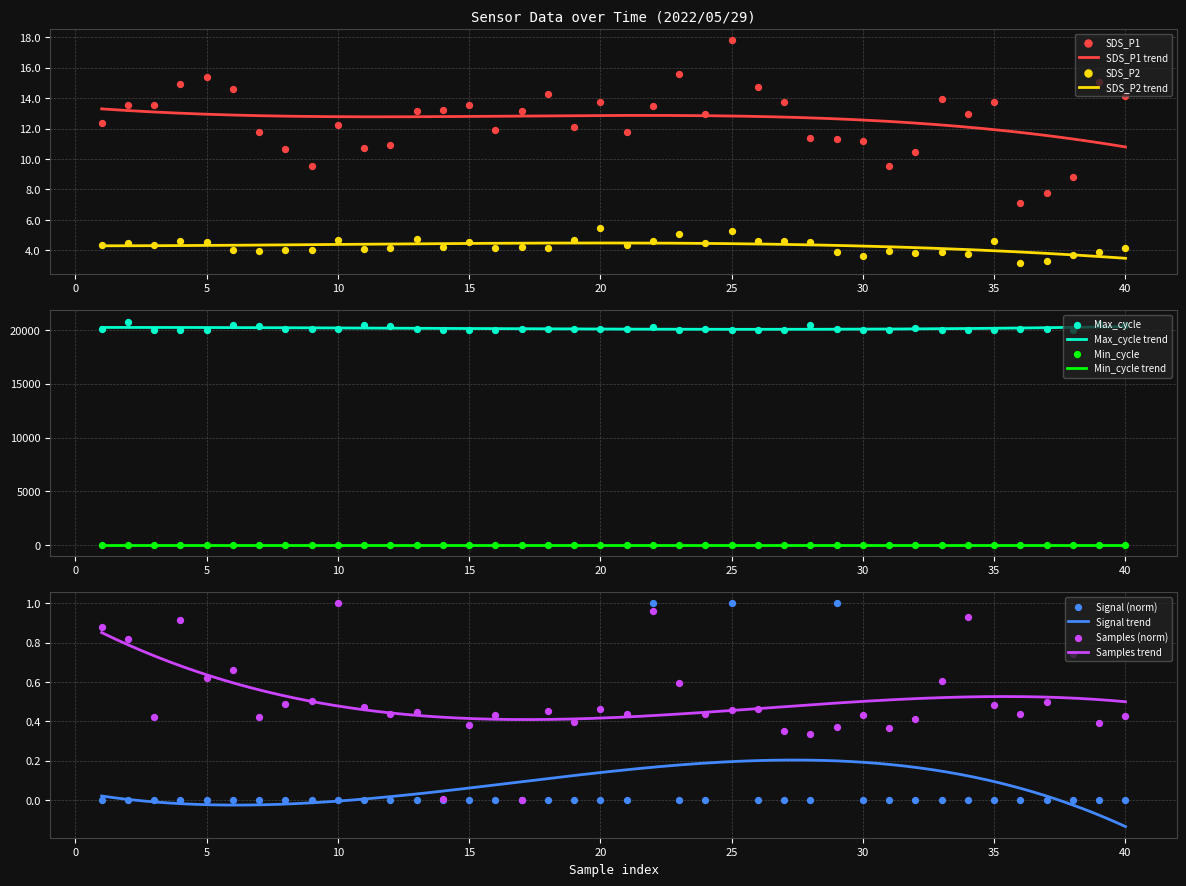

Which series contains the lowest Y value?

Signal